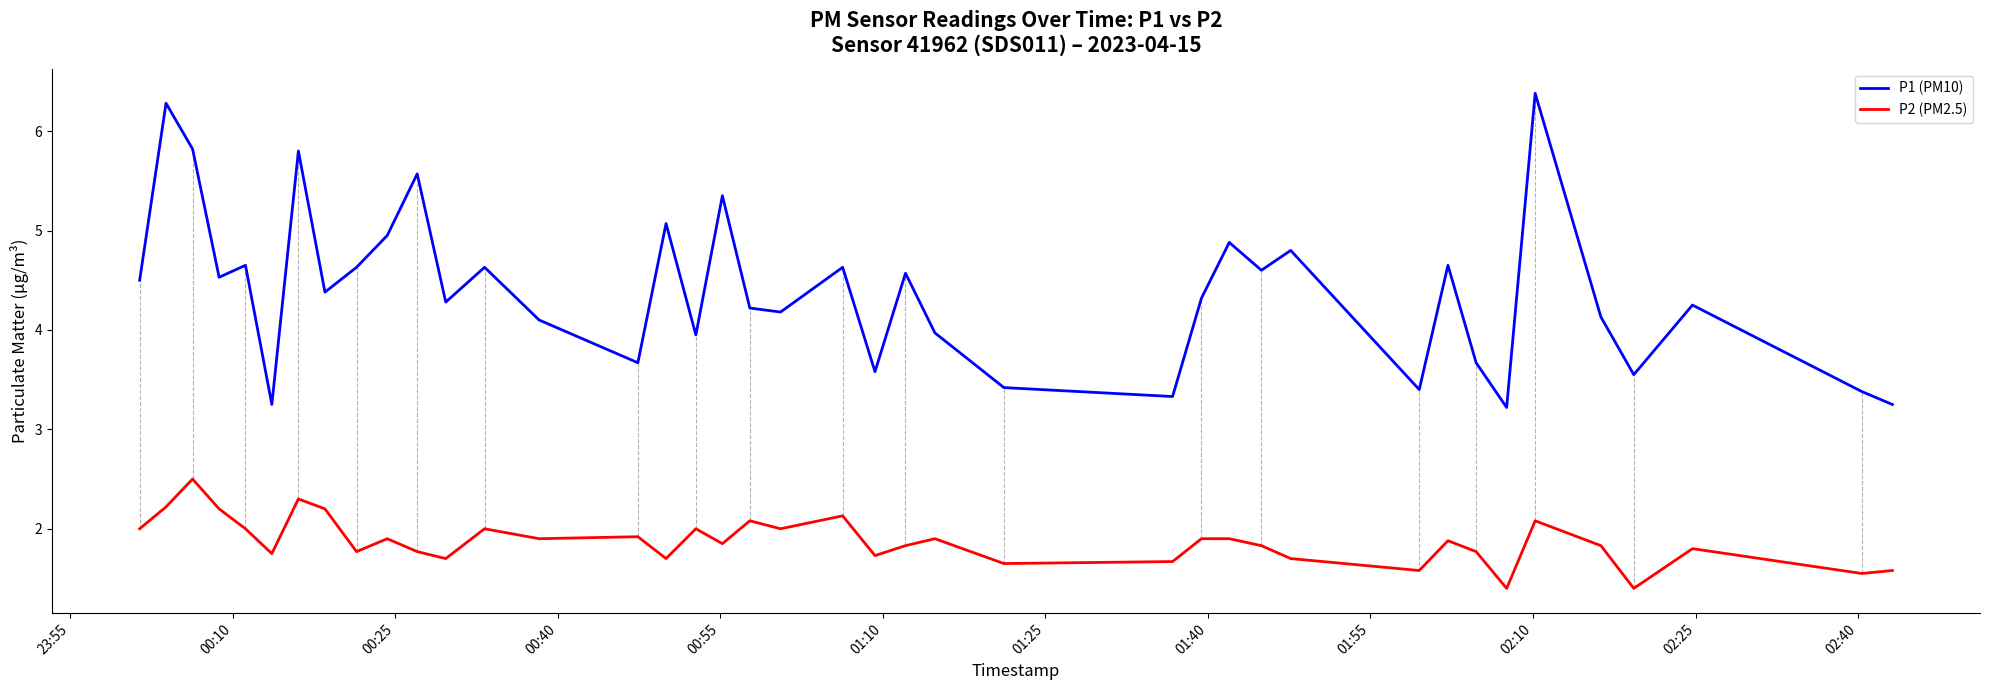

True or false: P2 (PM2.5) and P1 (PM10) intersect in this chart.

False